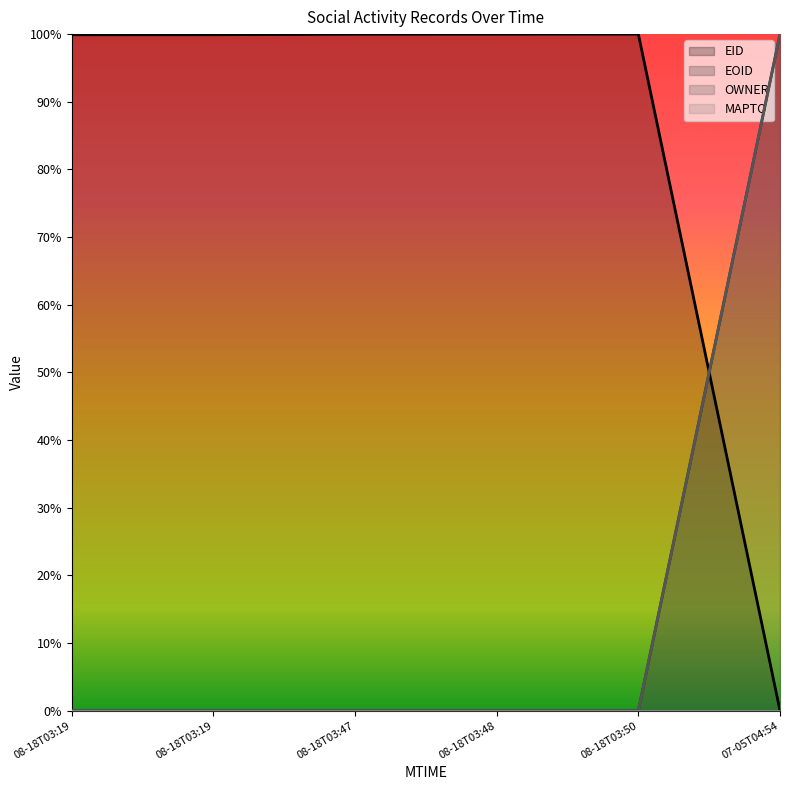

What is the highest value of the EID series?

1.0